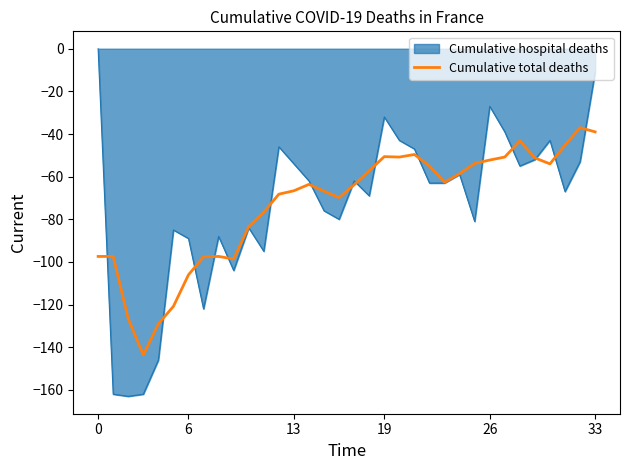

Which series has the largest range (max minus min)?

Cumulative hospital deaths